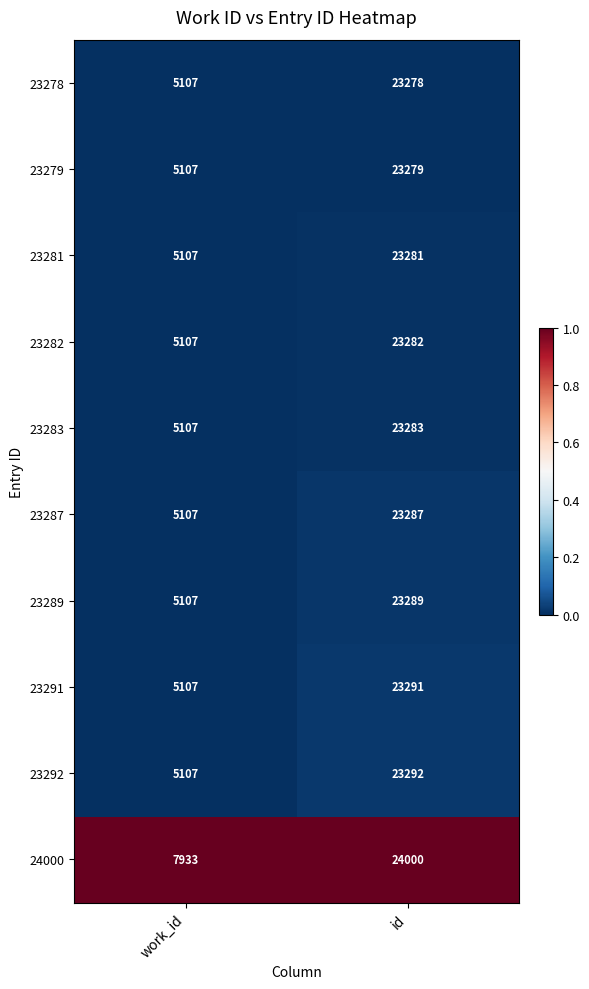

Which series has the largest range (max minus min)?

23292